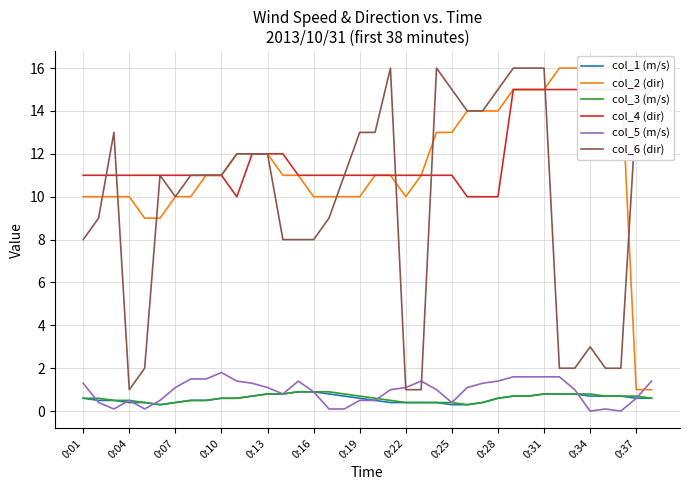

True or false: col_6 (dir) has a value of 15.0 at 0:25.

True